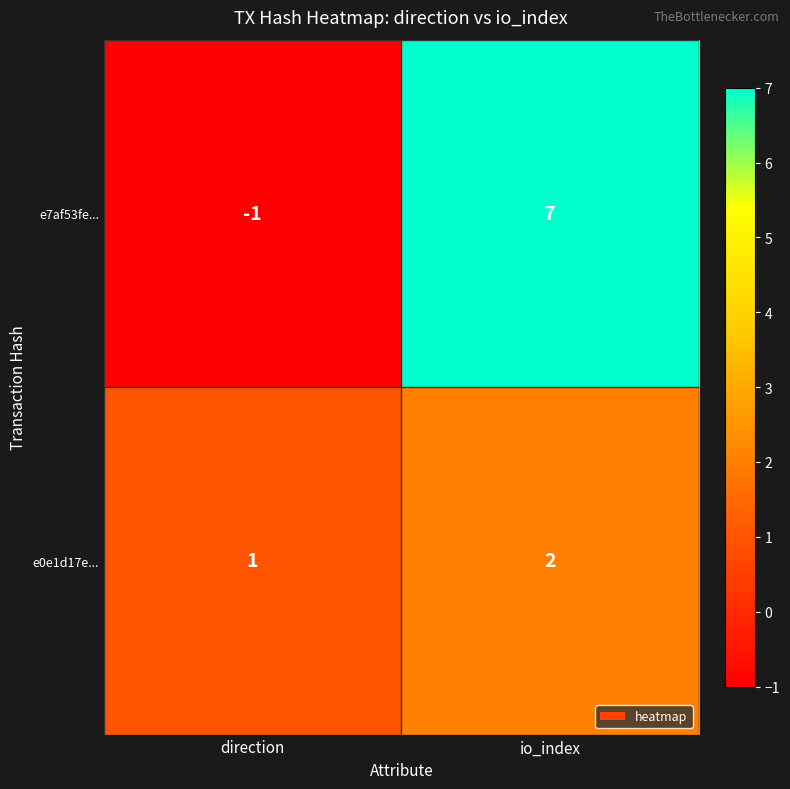

Rank the series by their maximum value, from lowest to highest.

e0e1d17e..., e7af53fe...